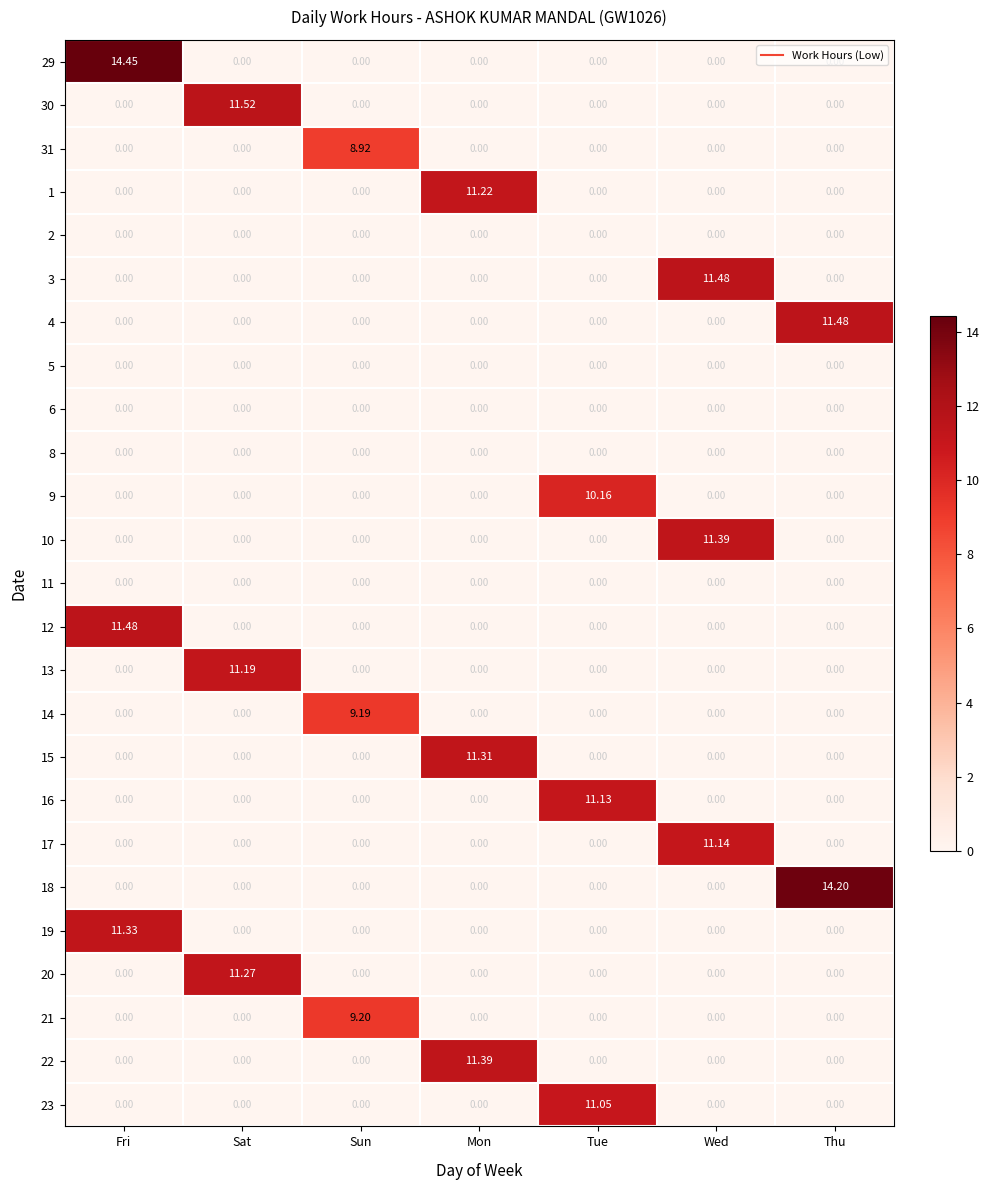

Which label corresponds to the largest value in the chart?

Fri